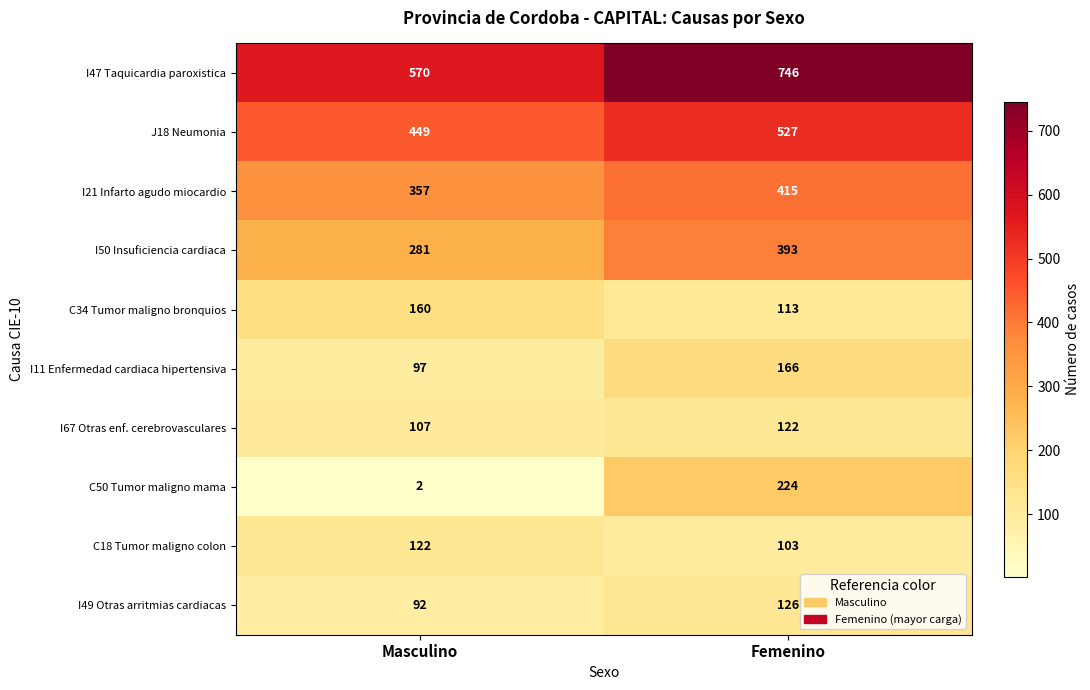

True or false: I47 Taquicardia paroxistica has a value of 190 at Femenino.

False